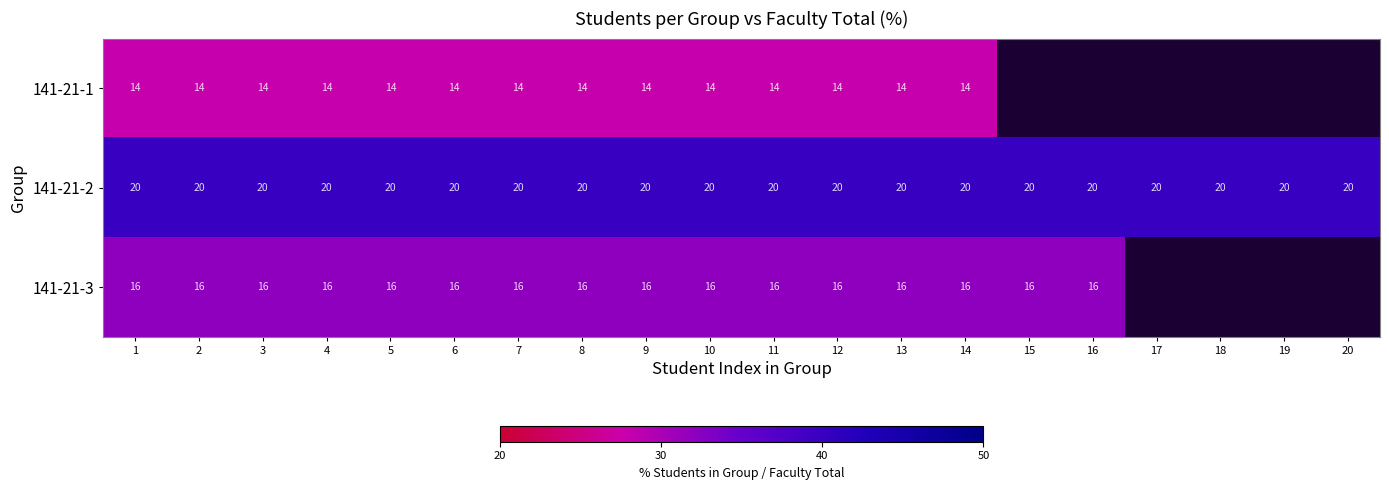

Rank the series at 9 from highest to lowest value.

141-21-2, 141-21-3, 141-21-1